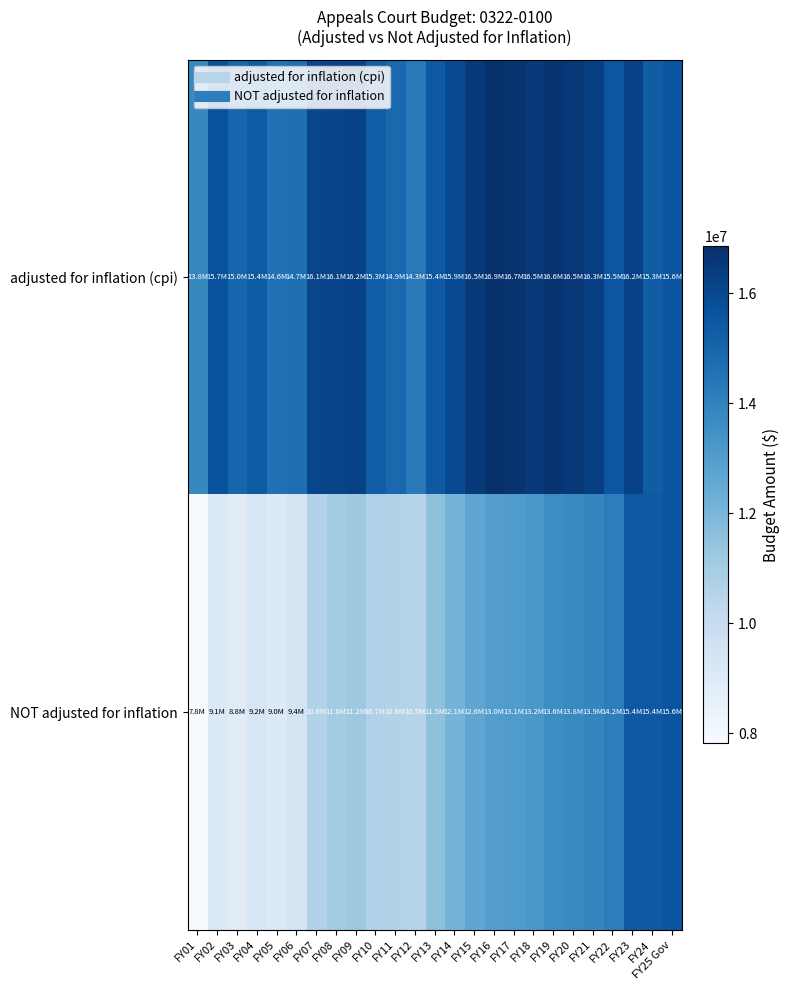

At which category is the sum across all series the highest?

FY23